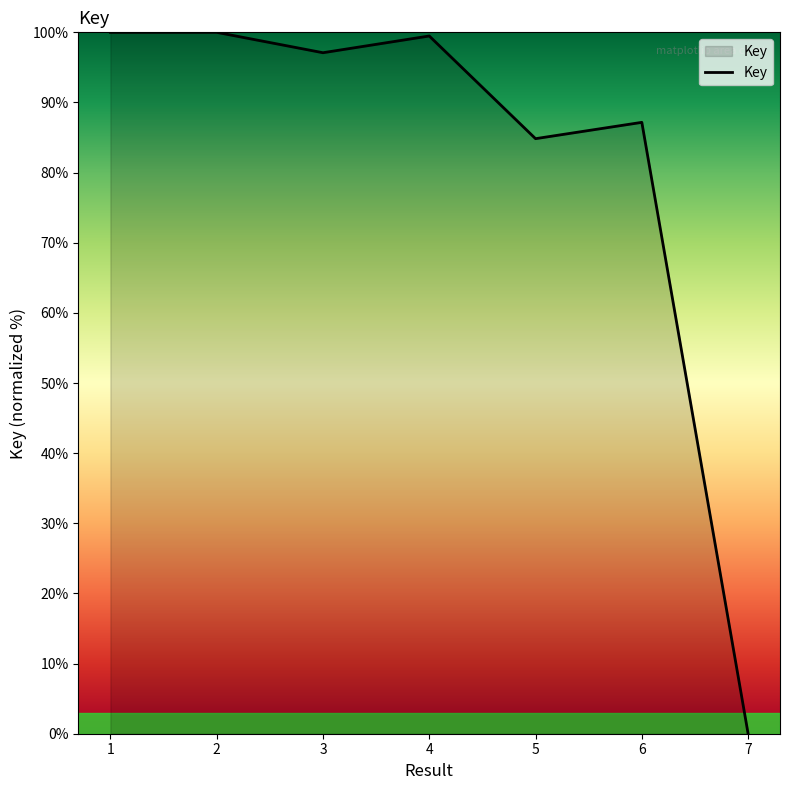

What is the maximum value shown in the chart?

100.0